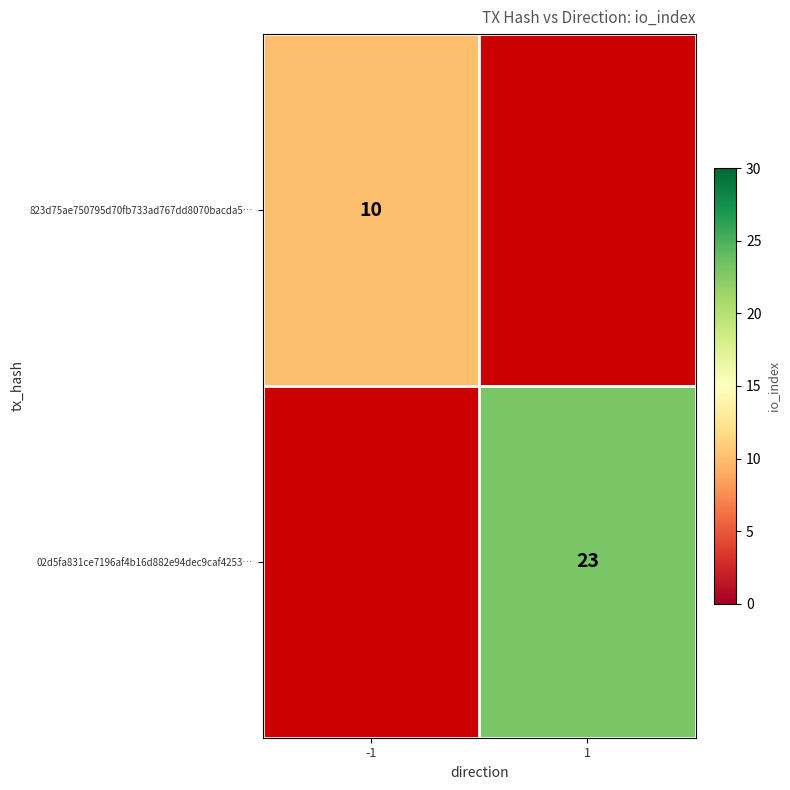

Is it true that 823d75ae750795d70fb733ad767dd8070bacda5… equals 3 at -1?

False